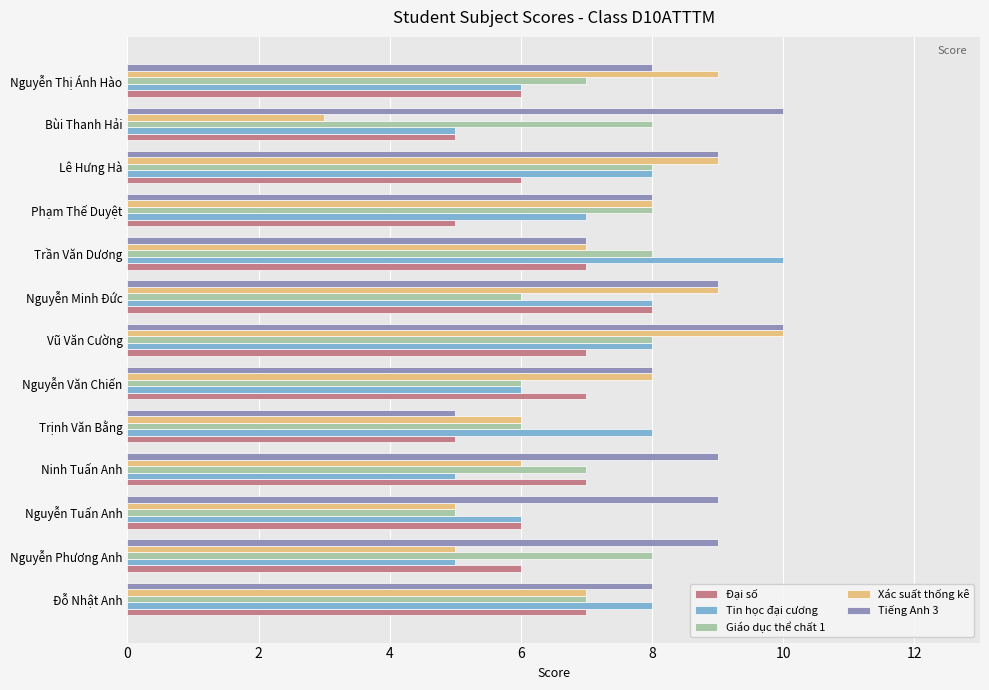

What is the highest value of the Xác suất thống kê series?

10